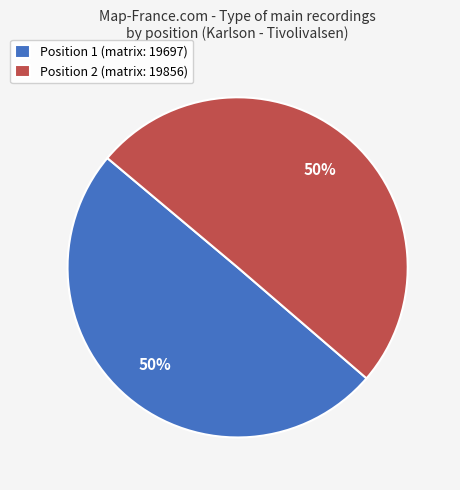

To the nearest percent, what portion does Position 2 (matrix: 19856) represent?

50%